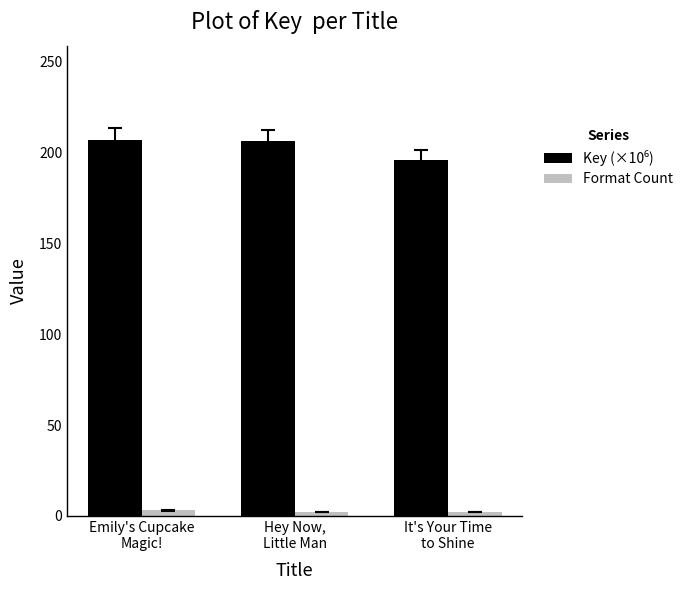

How many distinct data groups are displayed?

2